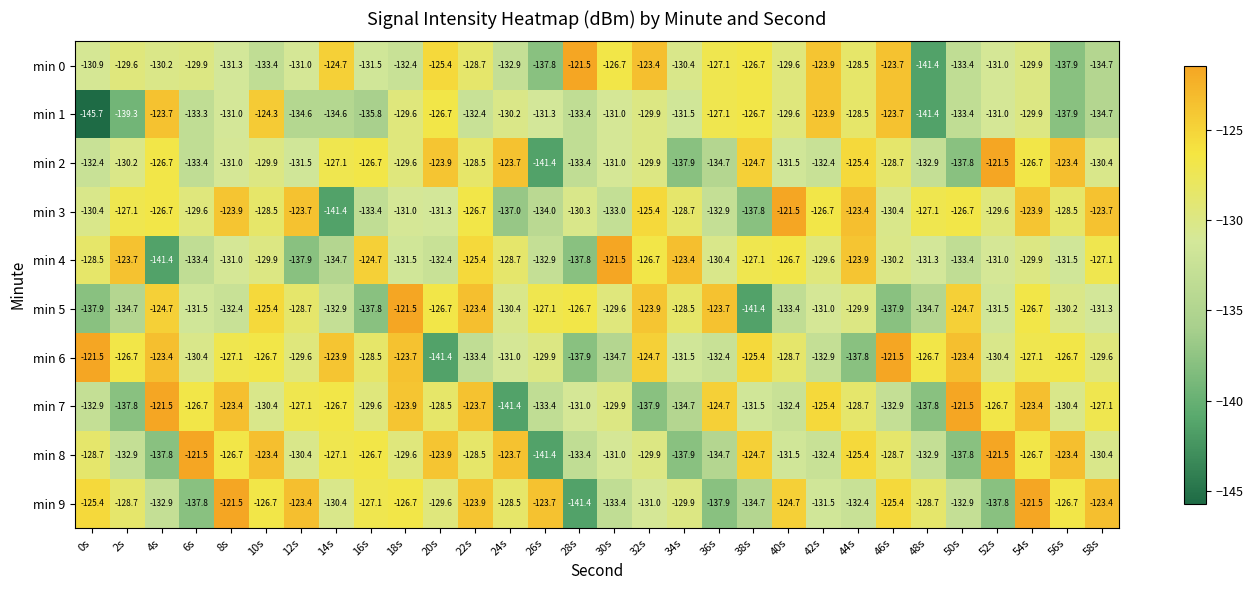

Read the min 8 value at 26s.

-141.4